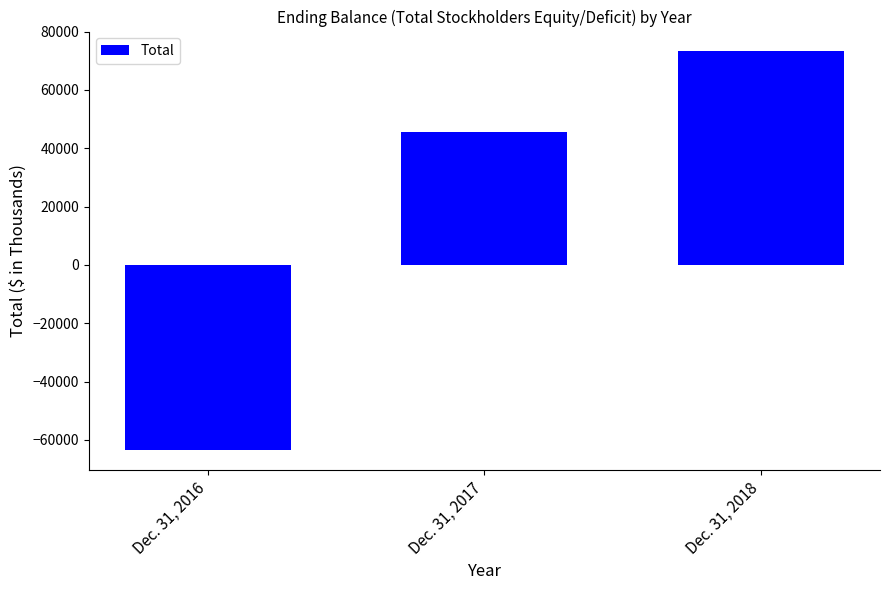

Rank the categories by value from lowest to highest.

Dec. 31, 2016, Dec. 31, 2017, Dec. 31, 2018